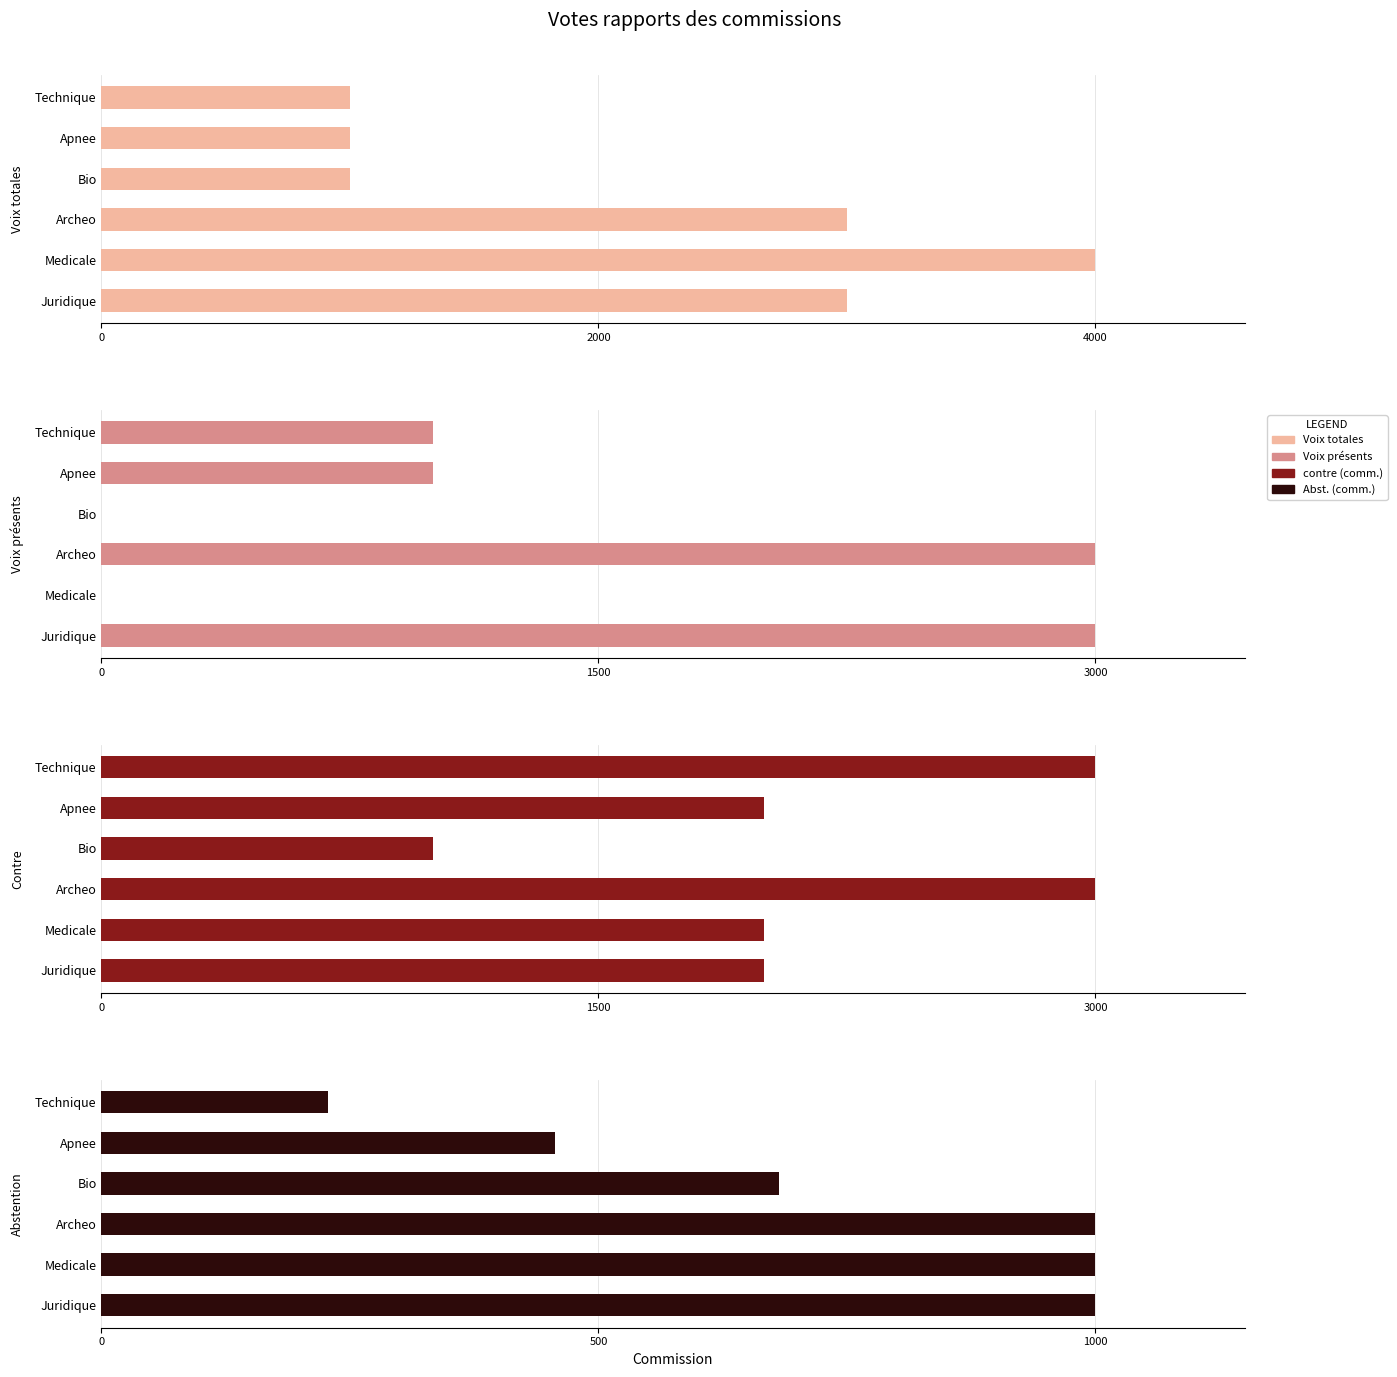

Which series has the widest spread of values?

Voix totales